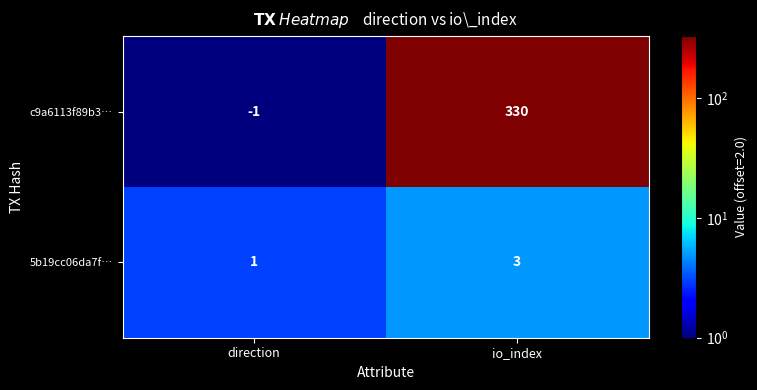

What is the spread (max minus min) of values at io_index?

327